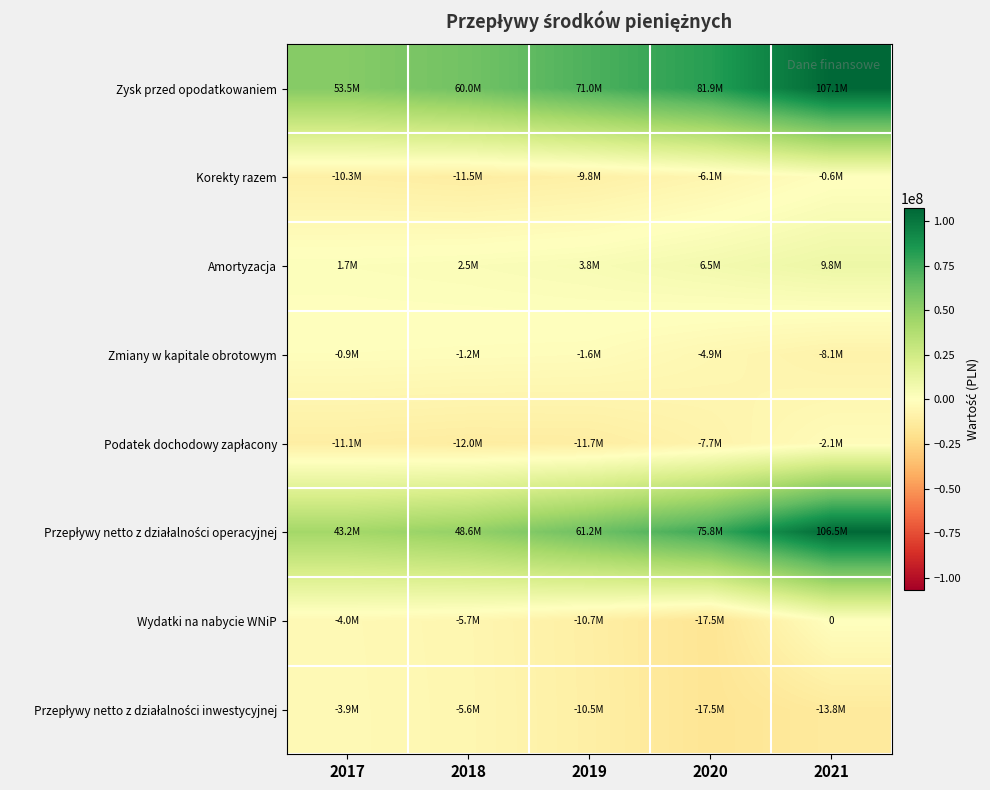

What is the maximum value for Zmiany w kapitale obrotowym?

-858033